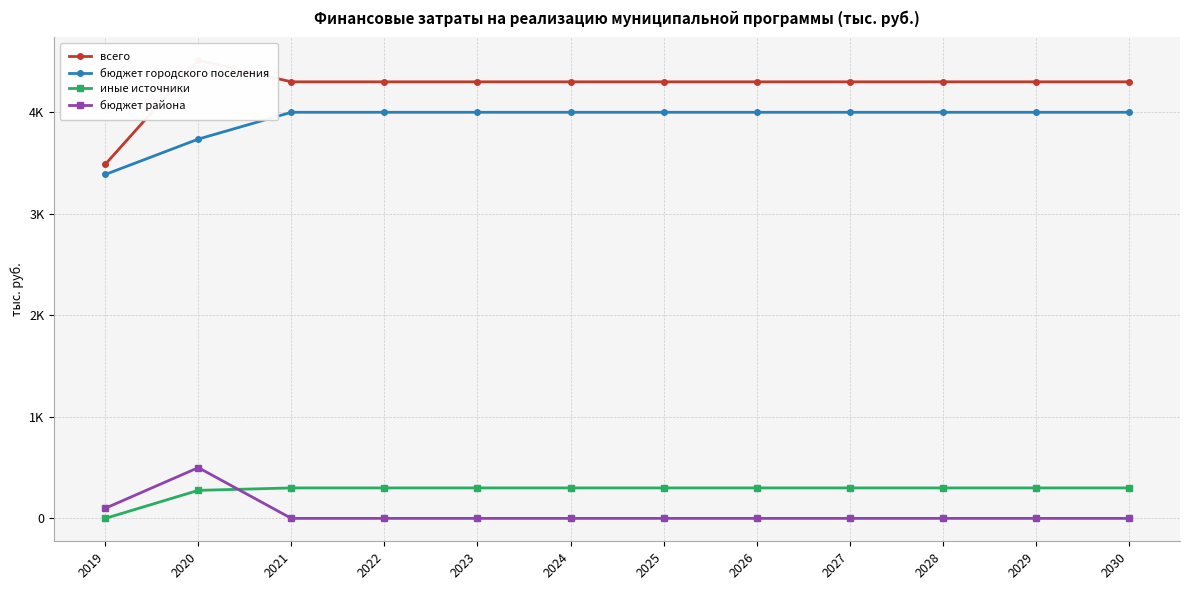

Where is the first local maximum for всего?

2020